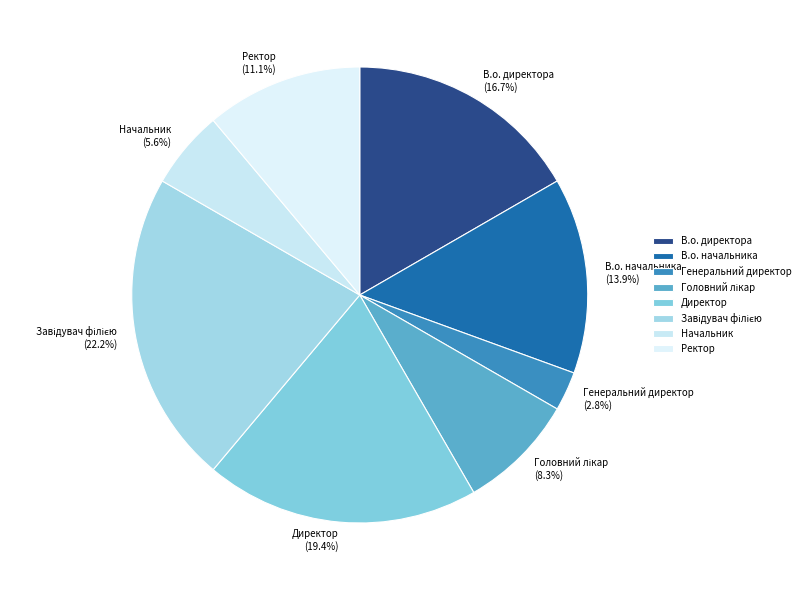

Count the number of slices in the pie.

8